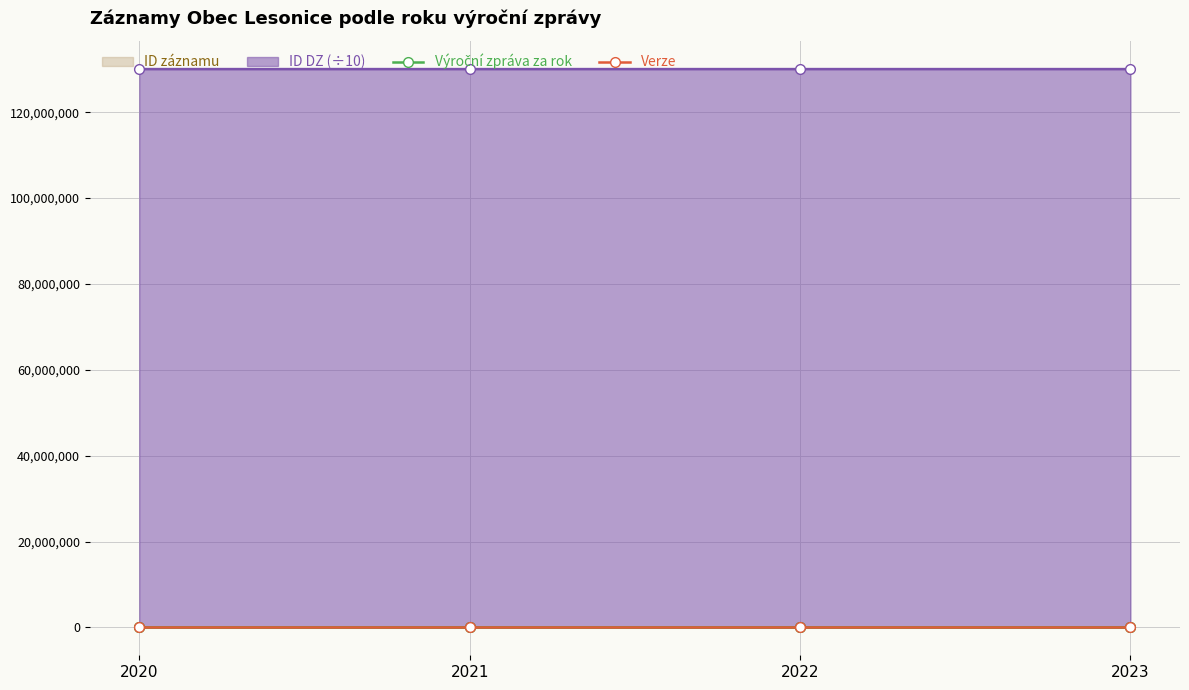

True or false: Výroční zpráva za rok and Verze cross at least once.

False